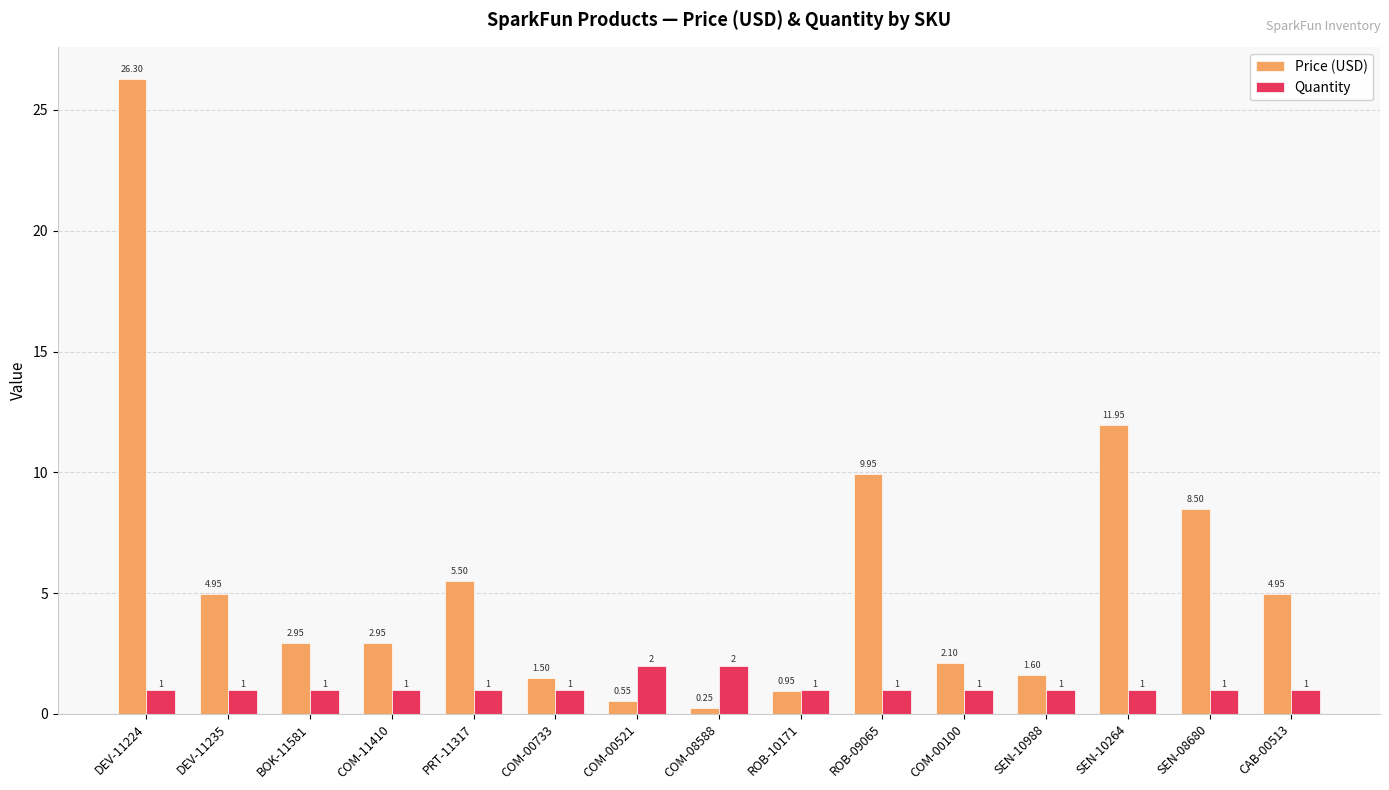

List the series in order of their overall mean, highest first.

Price (USD), Quantity